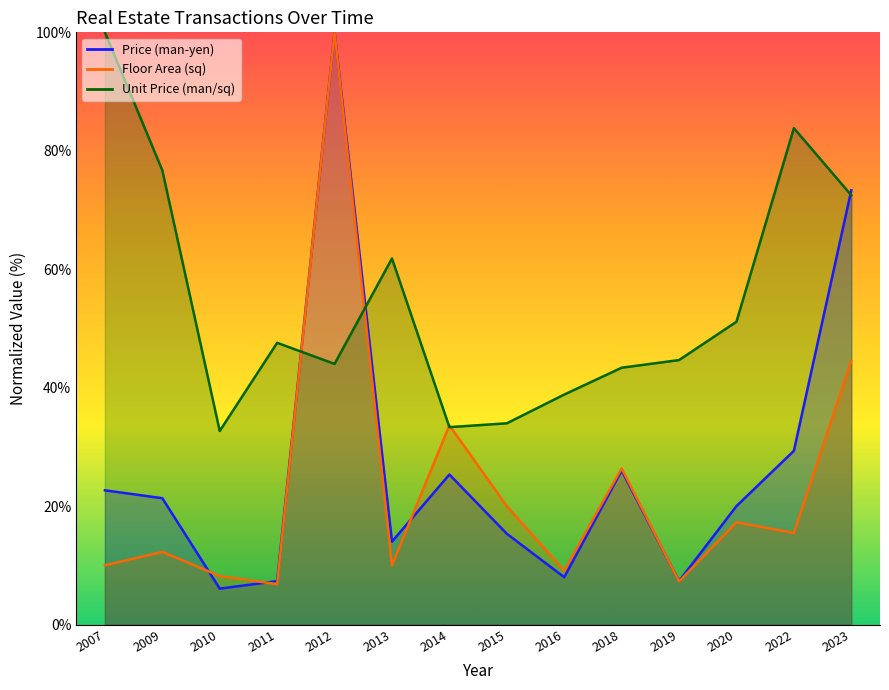

What is the lowest value of the Price (man-yen) series?

6.1